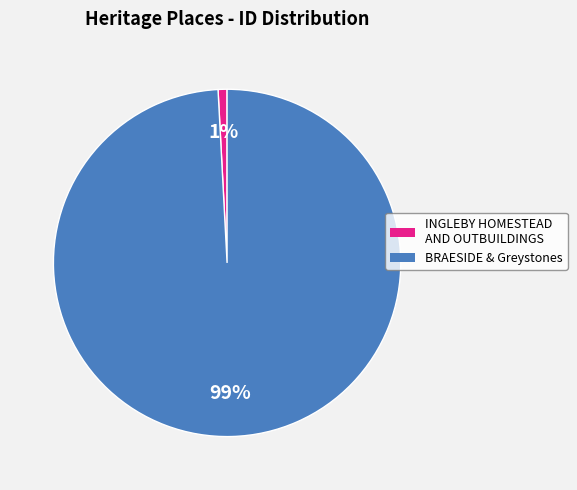

To the nearest percent, what is the difference between the largest and smallest slice percentages?

98%